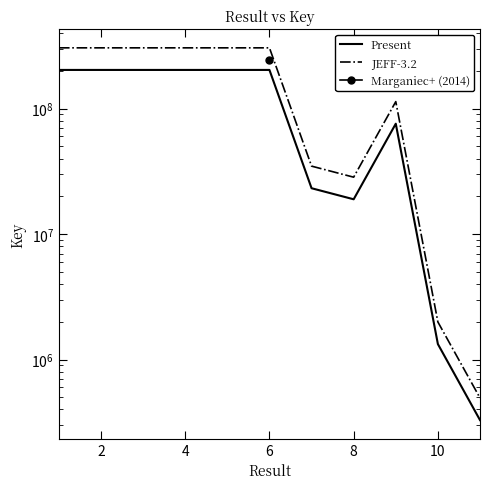

How many lines are shown in the chart?

2